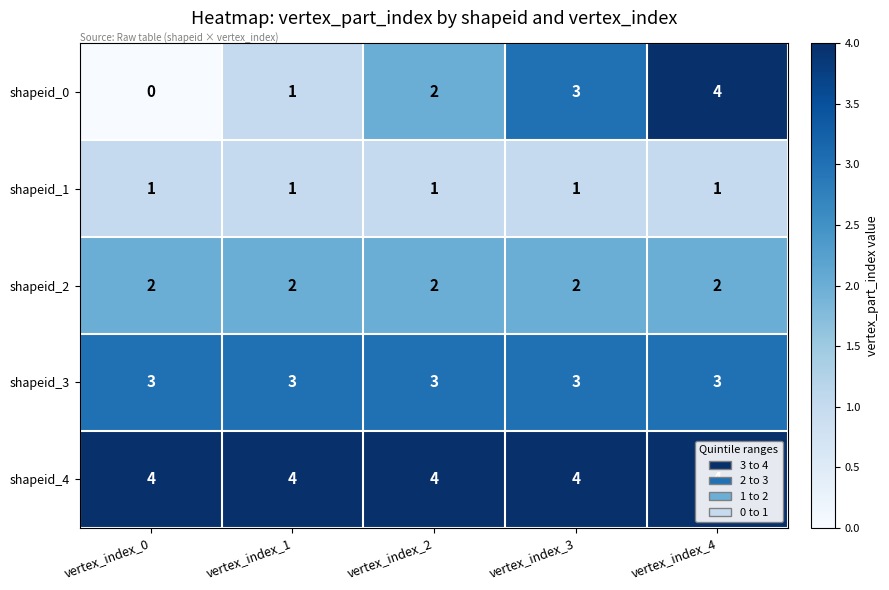

What is the difference between the highest and lowest values at vertex_index_2?

3